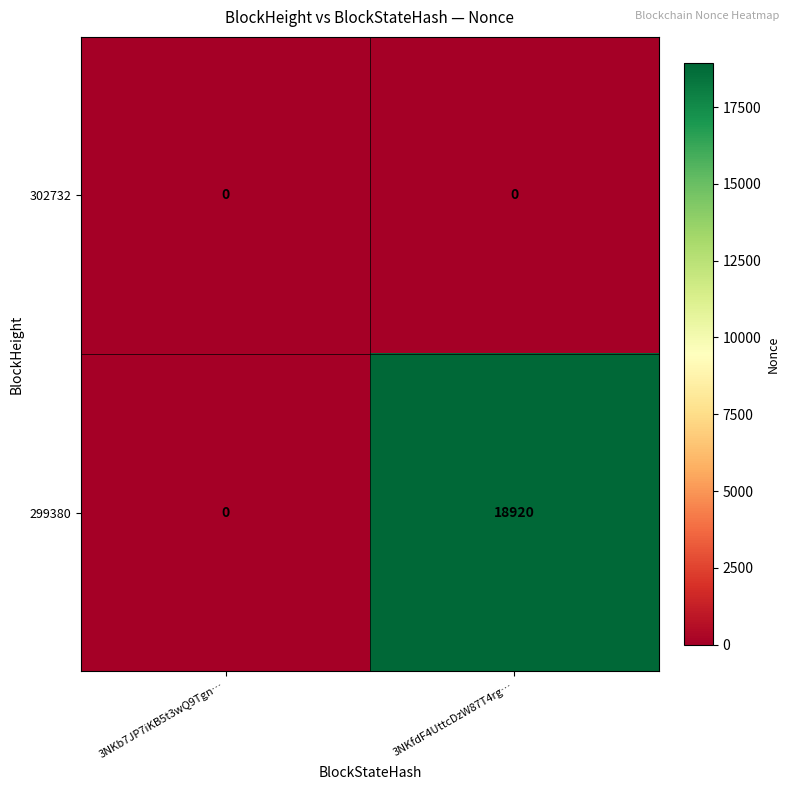

The 299380 series shows 29395 at 3NKfdF4UttcDzW87T4rg…. True or false?

False